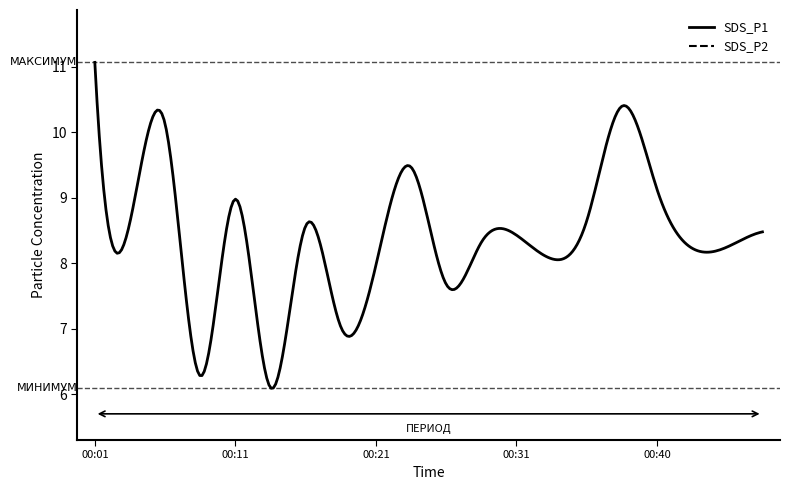

List the series in order of their overall mean, lowest first.

SDS_P2, SDS_P1